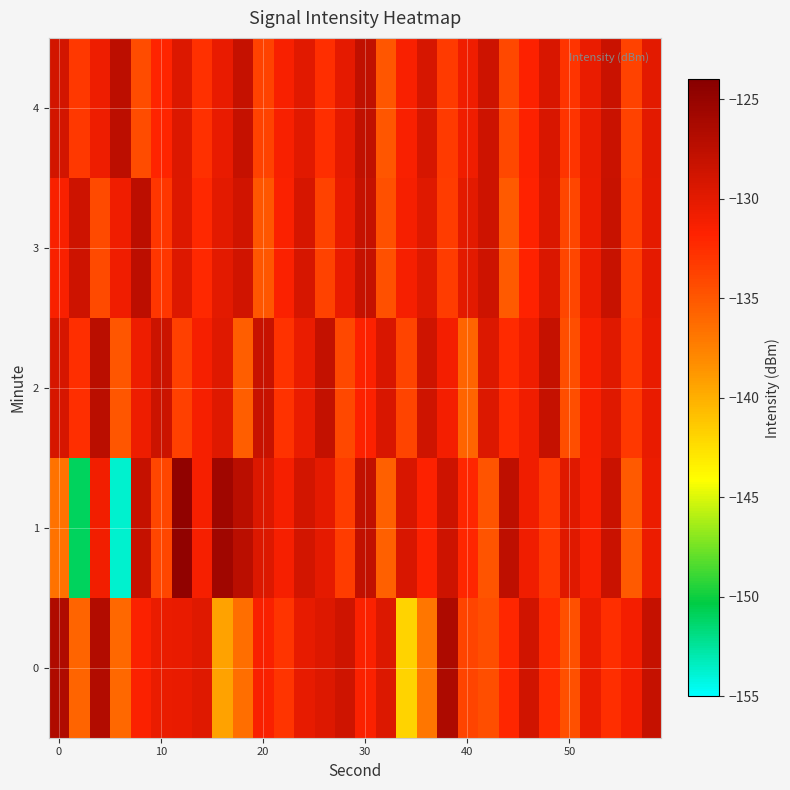

Which series has the widest spread of values?

1